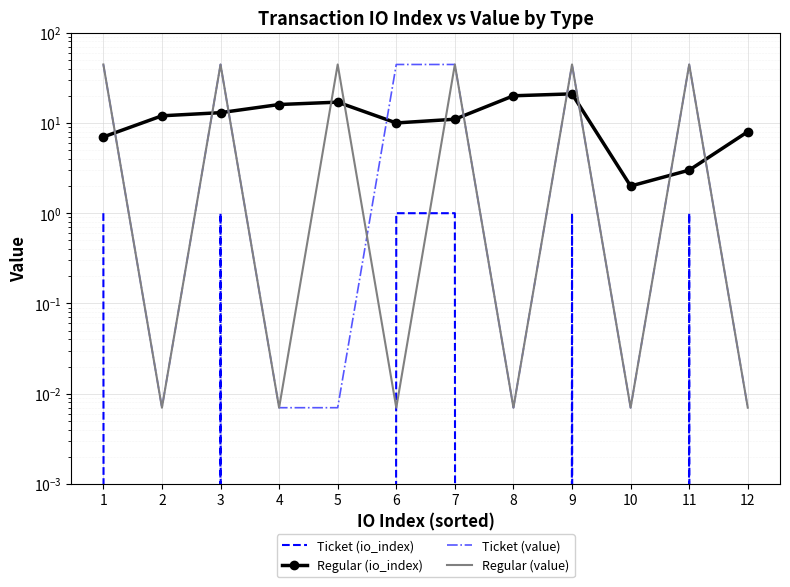

Reading right to left, transcribe all the data shown in this chart.

Ticket (io_index): 12=0.0	11=1.0	10=0.0	9=1.0	8=0.0	7=1.0	6=1.0	5=0.0	4=0.0	3=1.0	2=0.0	1=1.0
Regular (io_index): 12=8.0	11=3.0	10=2.0	9=21.0	8=20.0	7=11.0	6=10.0	5=17.0	4=16.0	3=13.0	2=12.0	1=7.0
Ticket (value): 12=0.0	11=44.4	10=0.0	9=44.4	8=0.0	7=44.4	6=44.4	5=0.0	4=0.0	3=44.4	2=0.0	1=44.4
Regular (value): 12=0.0	11=44.4	10=0.0	9=44.4	8=0.0	7=44.4	6=0.0	5=44.4	4=0.0	3=44.4	2=0.0	1=44.4